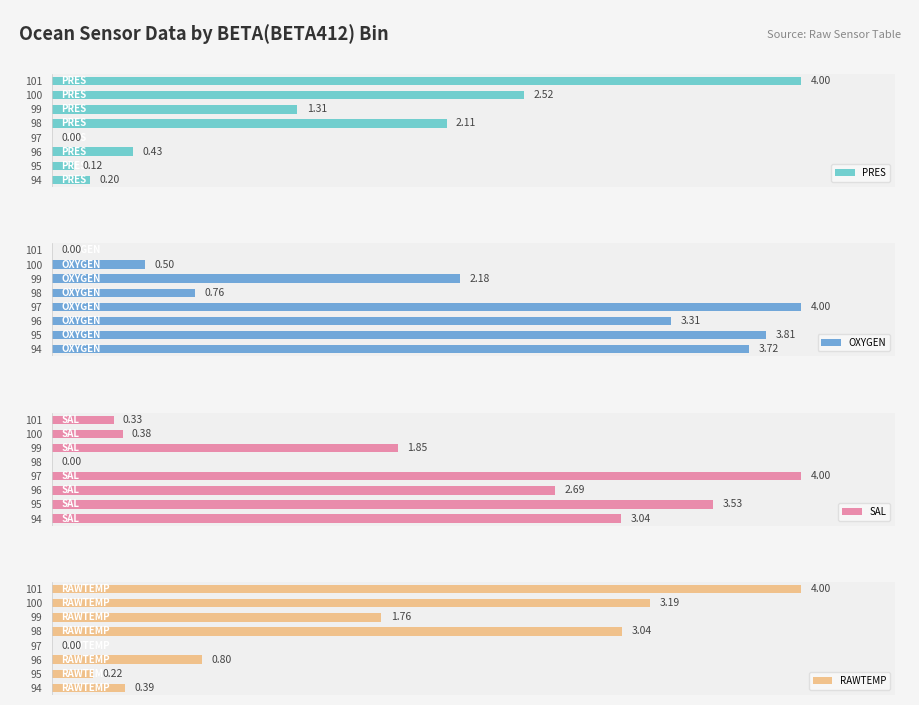

How many categories are shown in the chart?

8